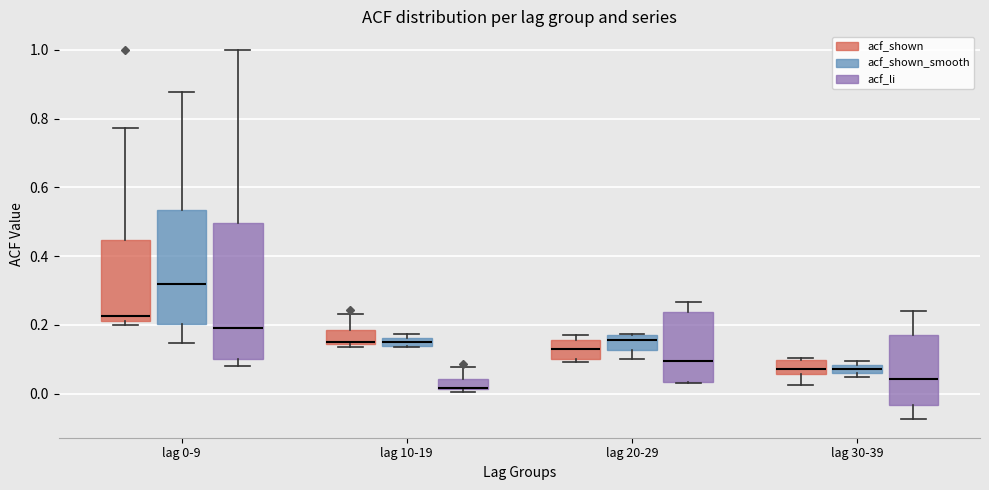

Where is the lower edge of the box for lag 20-29 (acf_shown) on the y-axis? The values are not printed on the chart, so give them approximately, as read against the axis.

0.10